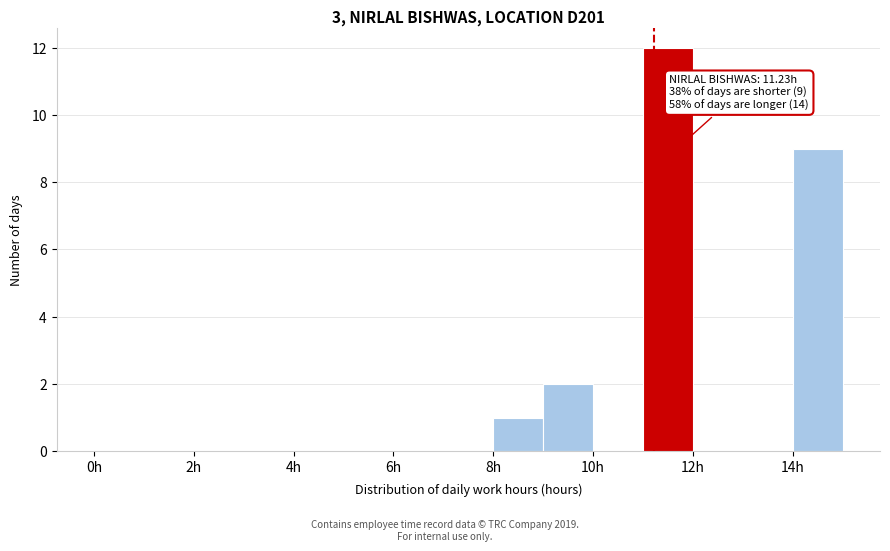

Over which range of the x-axis is the bar tallest?

11 to 12